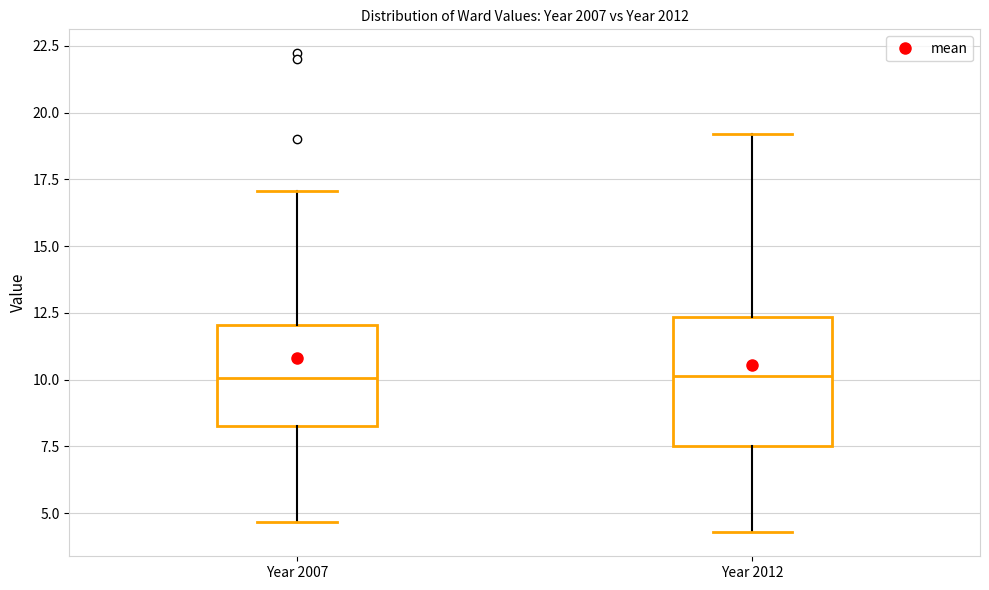

Where is the upper edge of the box for Year 2007 on the y-axis? The values are not printed on the chart, so give them approximately, as read against the axis.

12.0